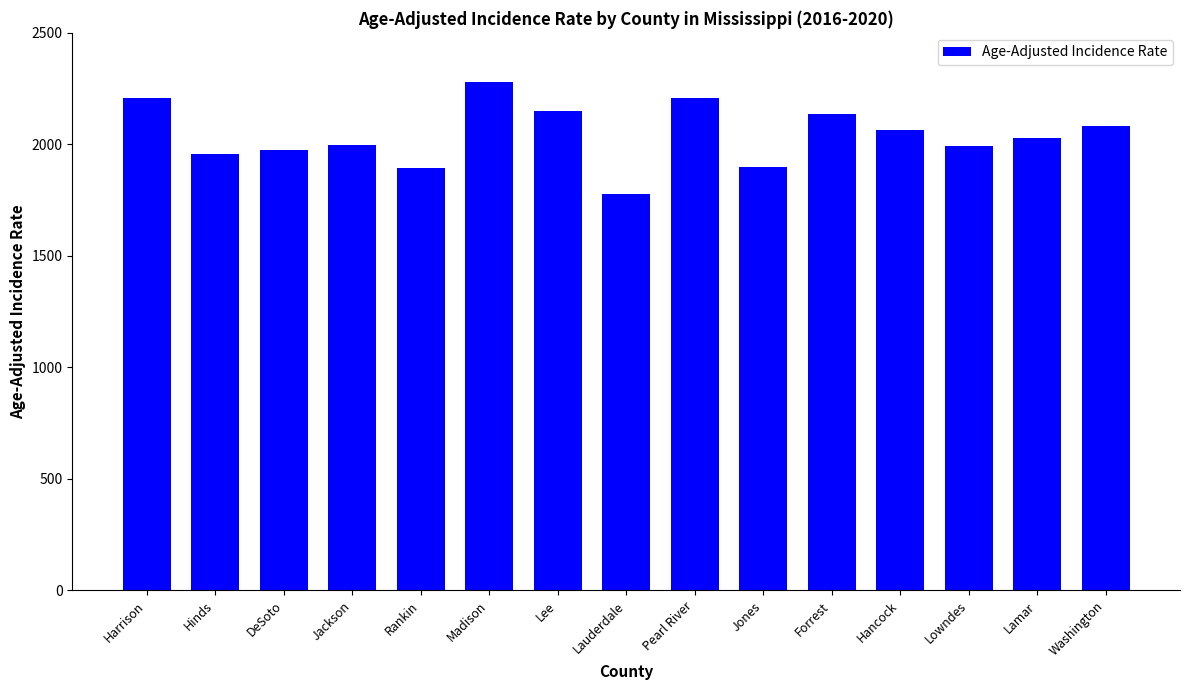

What is the value of the 12th bar from the left?

2062.4